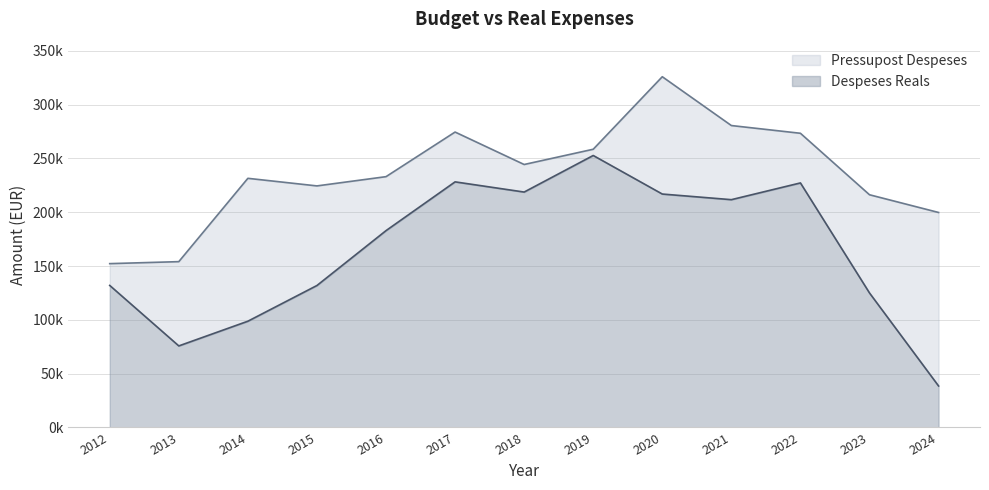

At which category is the sum across all series the highest?

2020